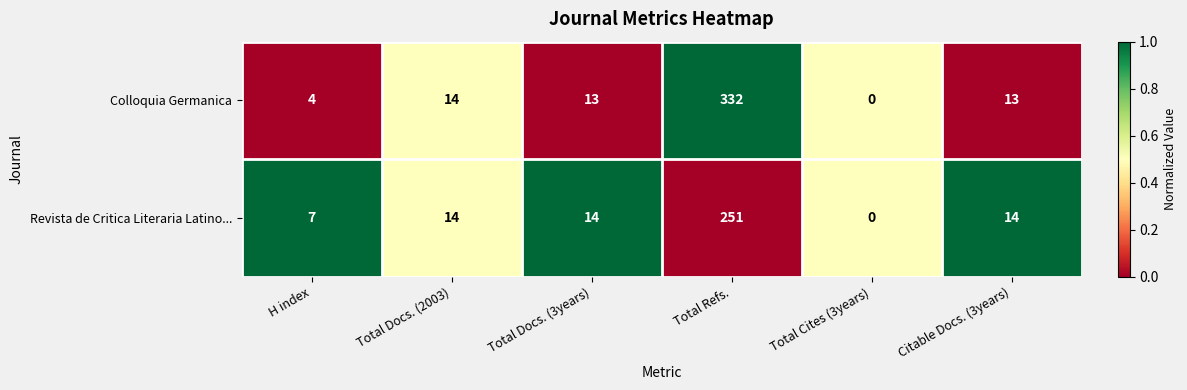

At which label does Revista de Critica Literaria Latino... reach its minimum?

Total Cites (3years)